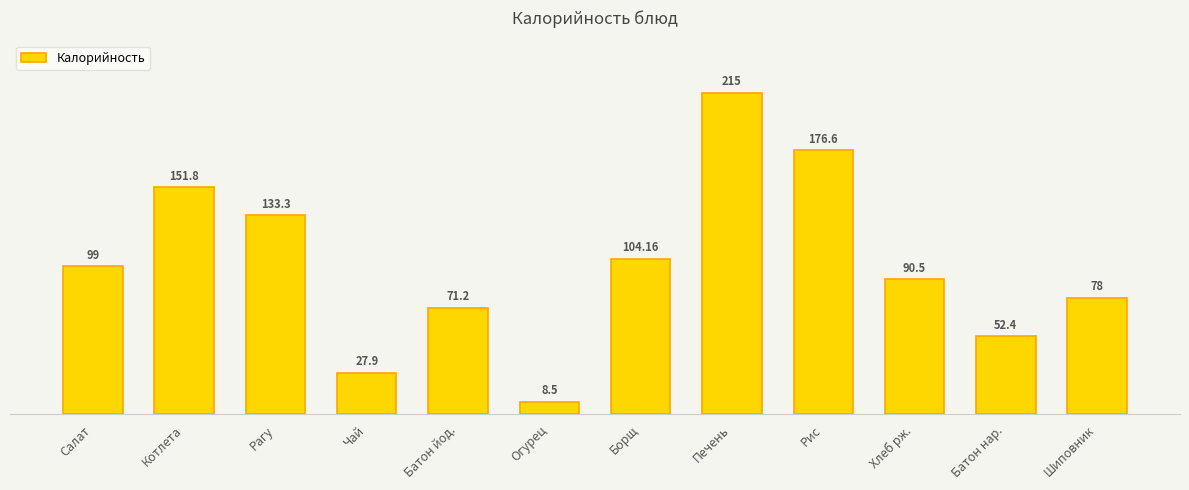

Does the chart contain stacked bars?

No